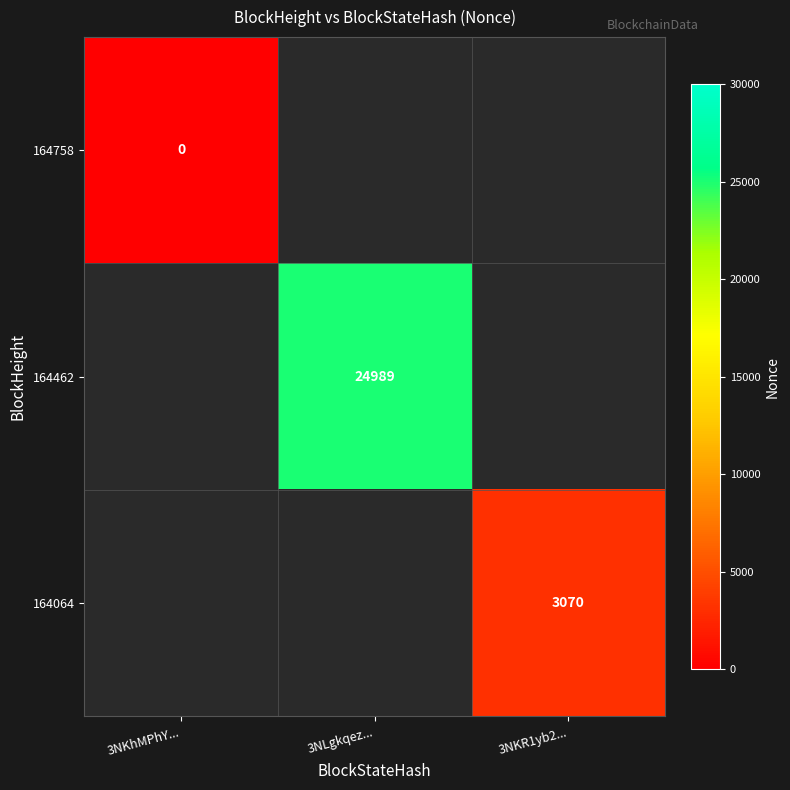

True or false: 164462 has a value of 17095 at 3NLgkqez....

False